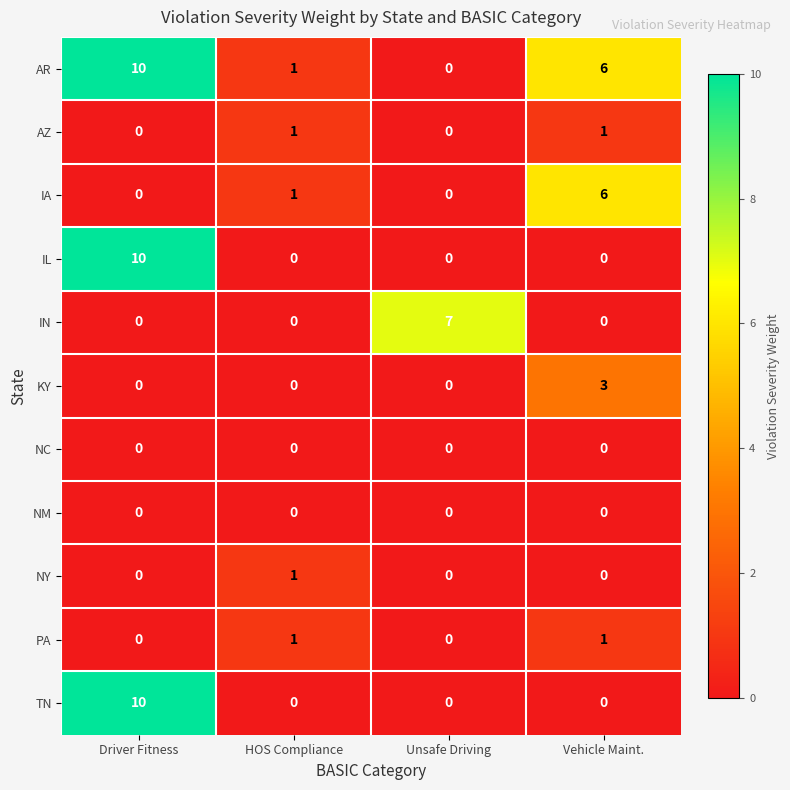

What is the total value across all series at Vehicle Maint.?

17